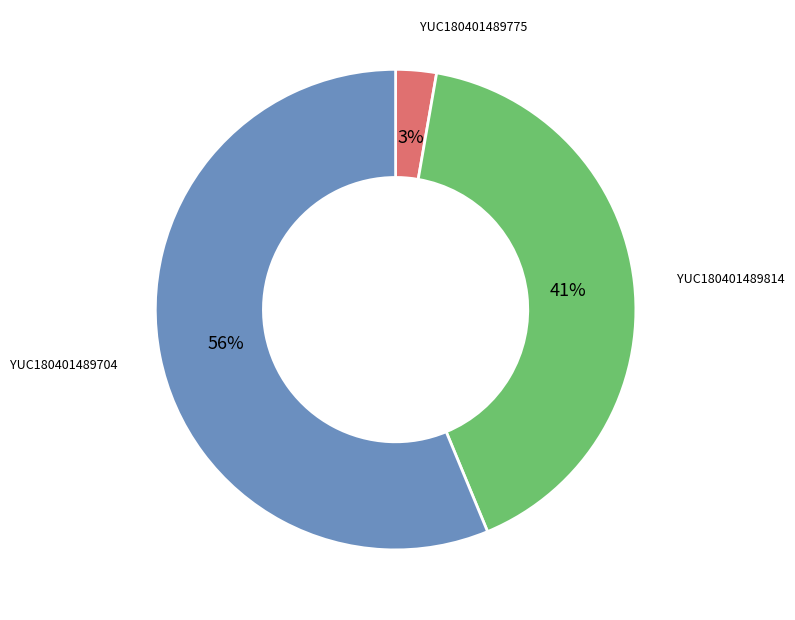

Is YUC180401489814 the majority of the pie?

No